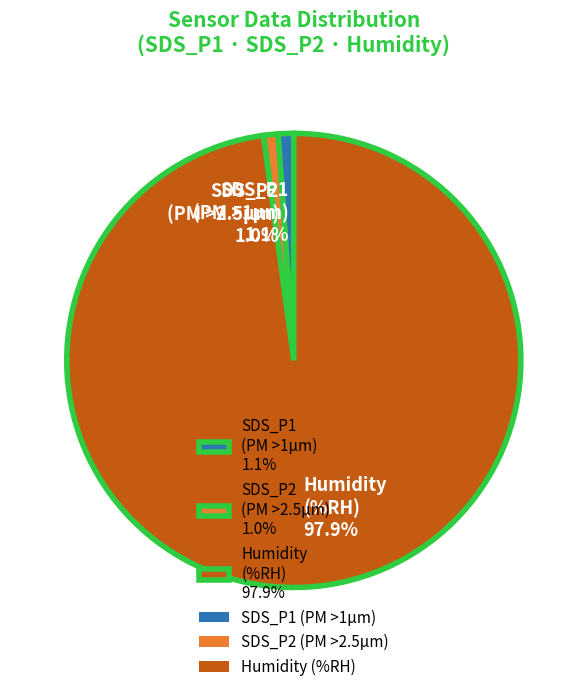

To the nearest percent, what is the difference between the largest and smallest slice percentages?

97%